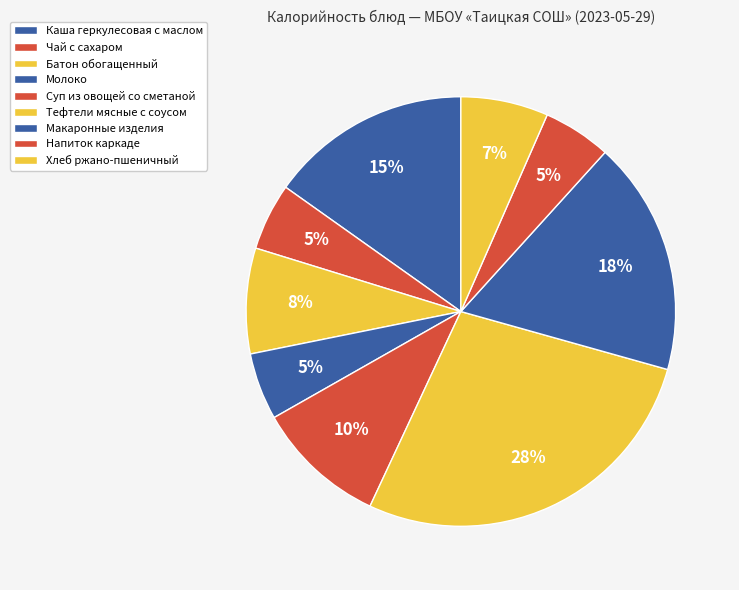

What is the ratio of the value at Хлеб ржано-пшеничный to the value at Батон обогащенный?

0.8